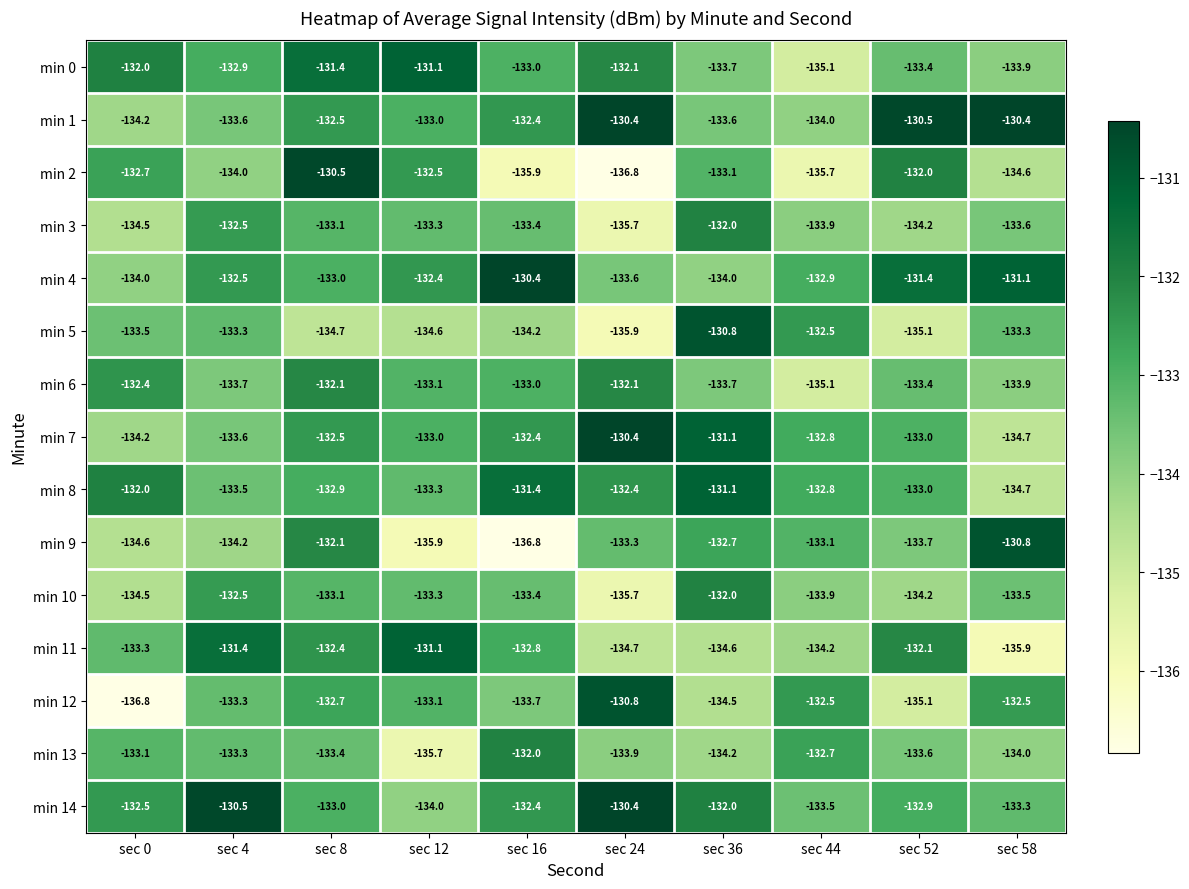

Which series has the largest range (max minus min)?

min 2